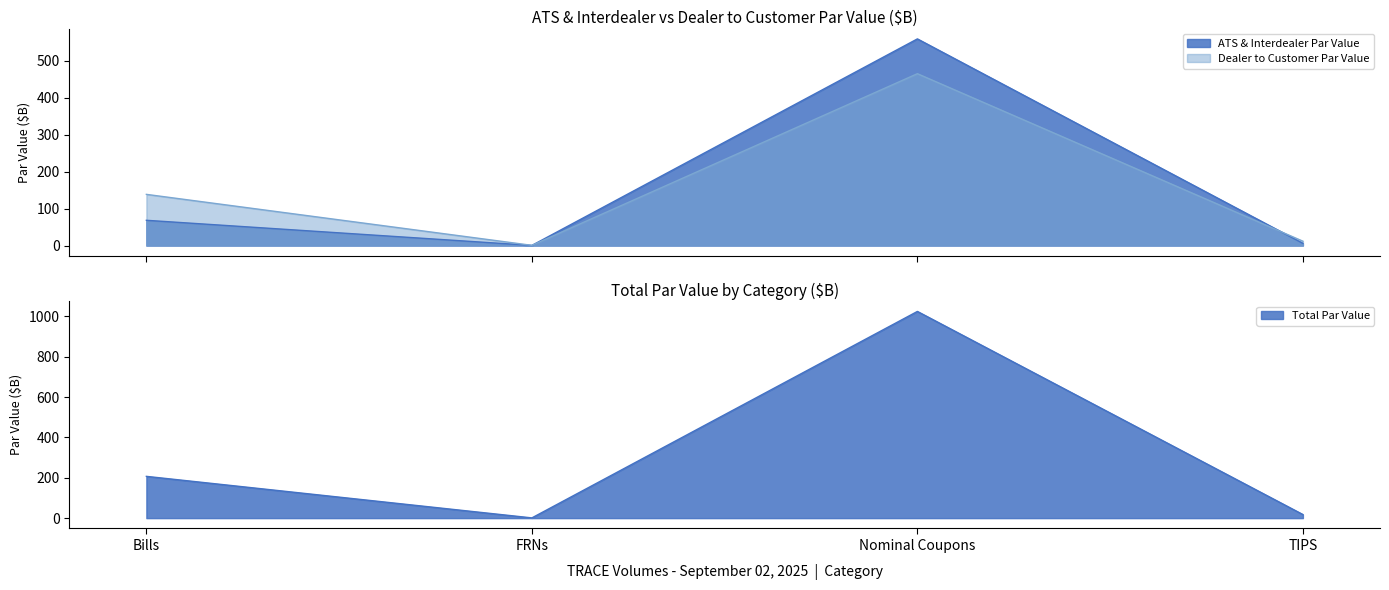

True or false: Dealer to Customer Par Value and Total Par Value cross at least once.

False